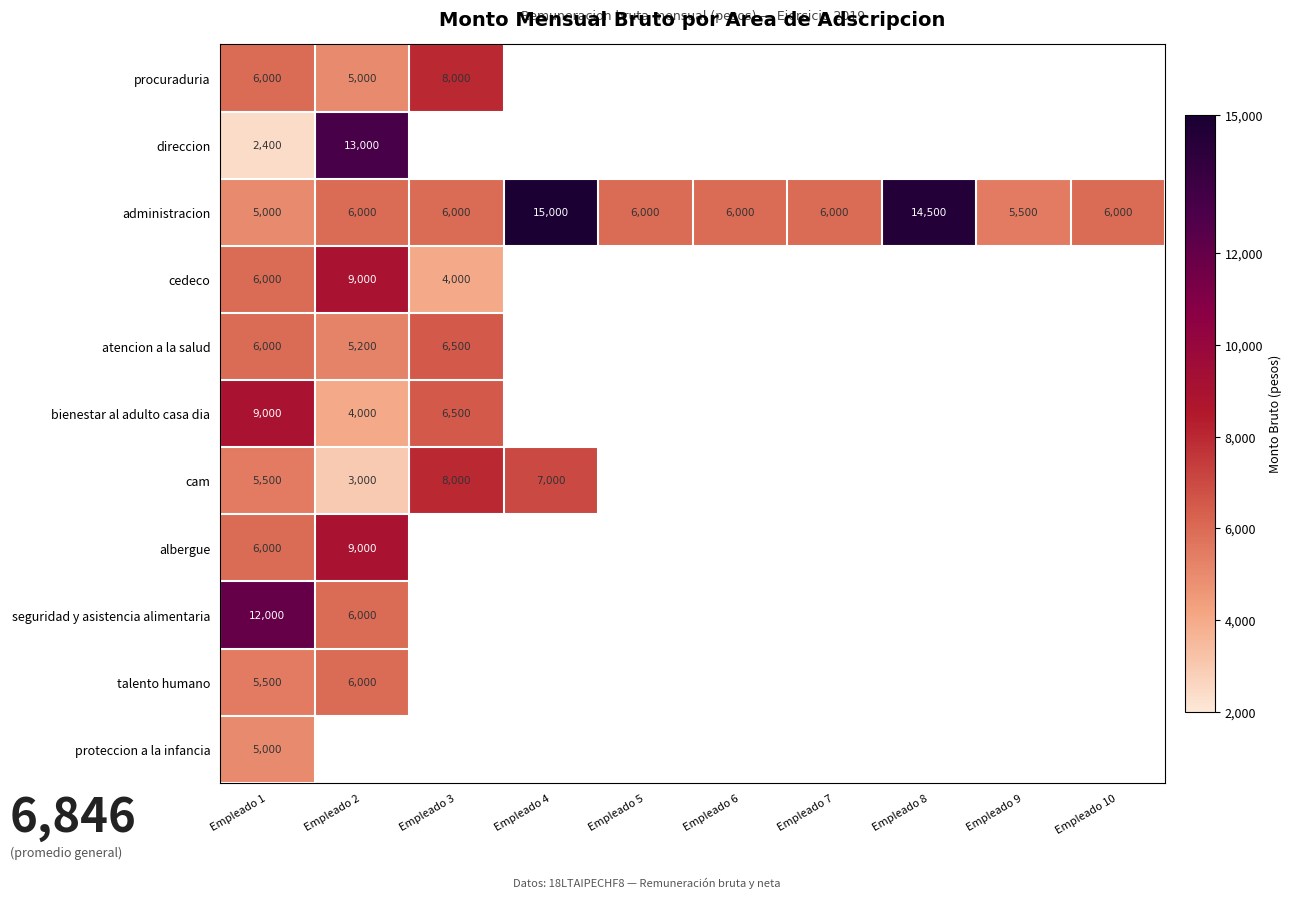

What is the sum of all administracion values?

76000